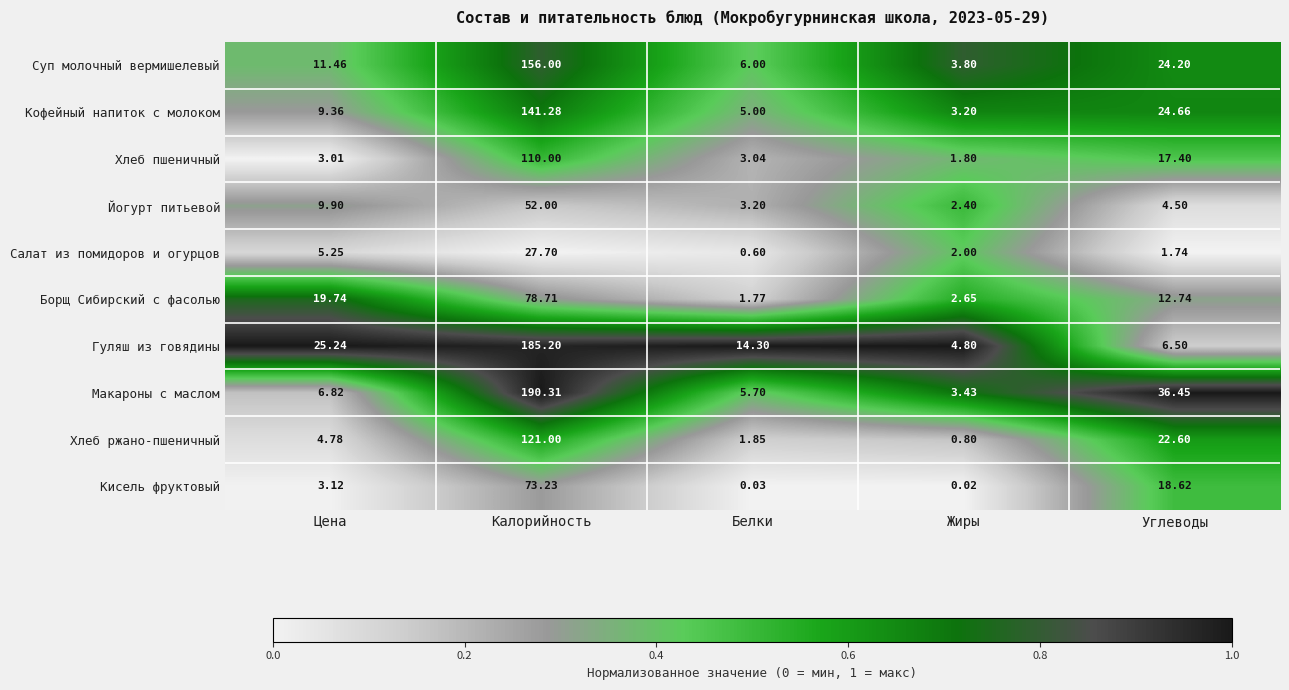

At which category is the sum across all series the highest?

Калорийность